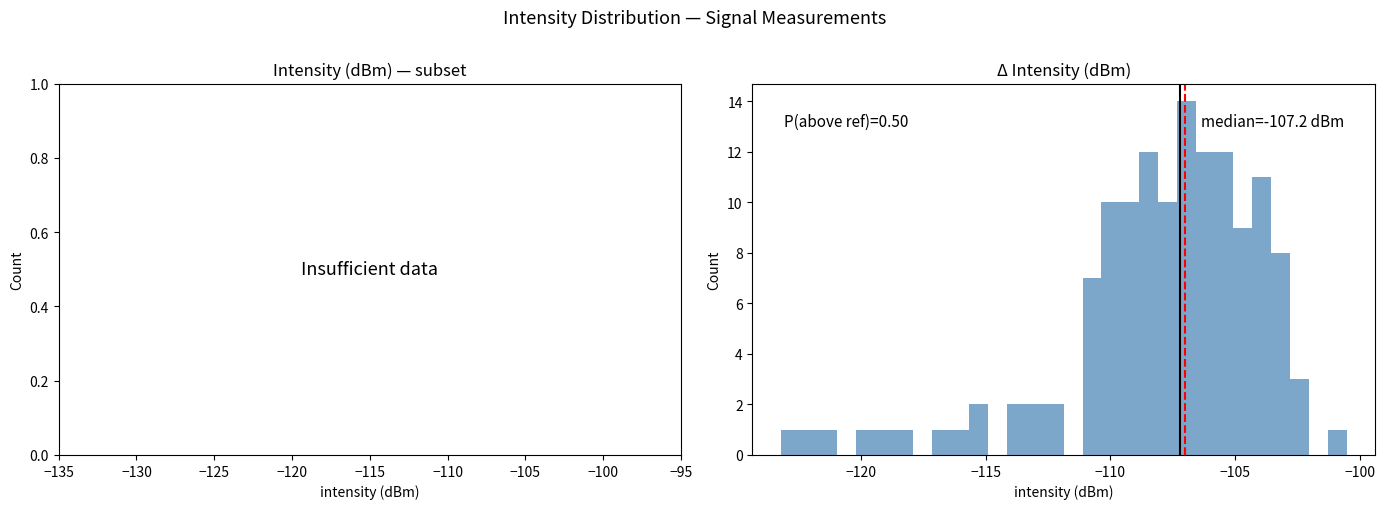

Around what value on the x-axis is the tallest bar? Give the approximate position of its centre, as read against the axis.

-107.0